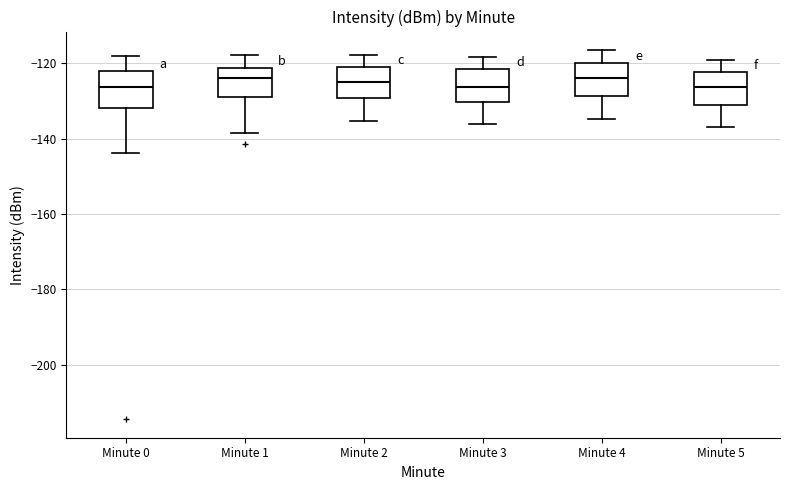

Where is the lower edge of the box for Minute 0 on the y-axis? The values are not printed on the chart, so give them approximately, as read against the axis.

-132